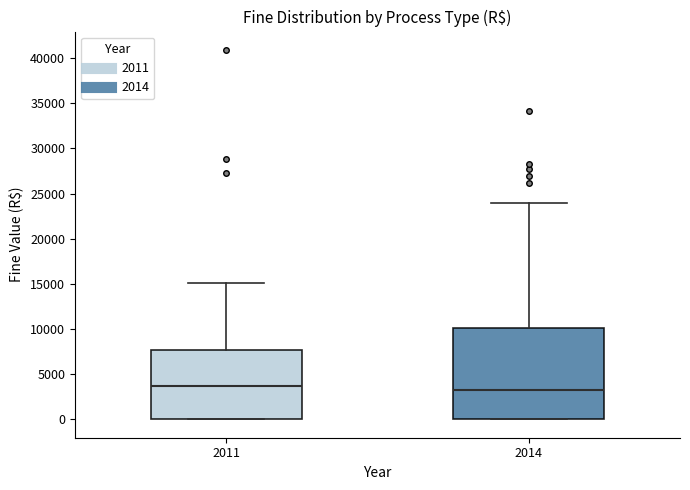

Comparing the boxes themselves (not the whiskers), which one is the tallest?

2014